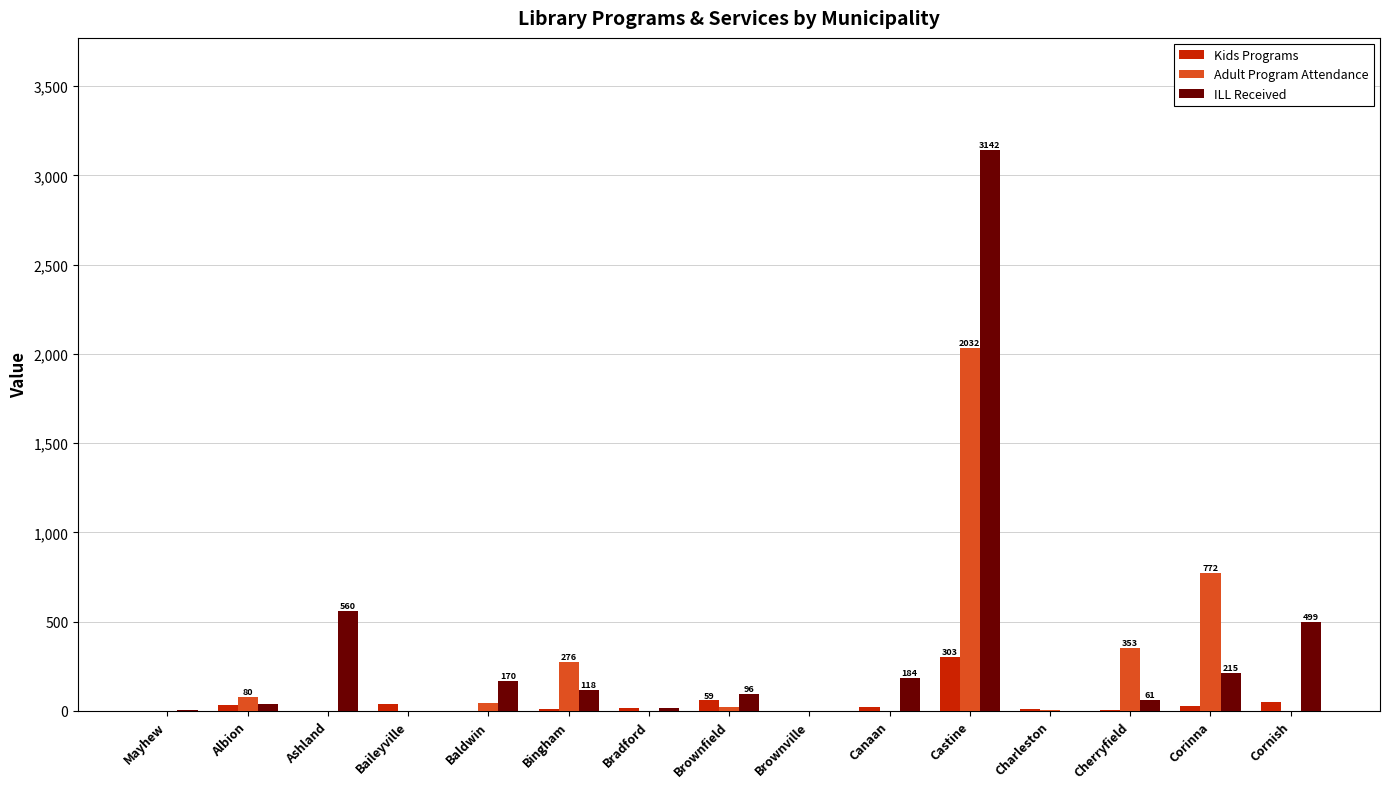

The value of Kids Programs at Castine is 444. True or false?

False